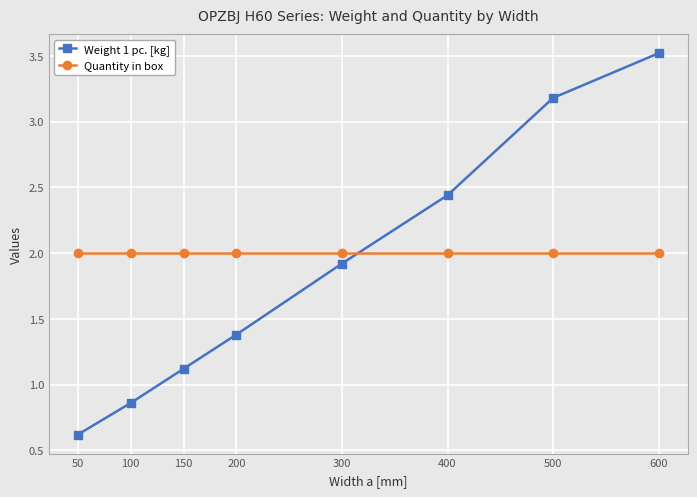

Is it true that Quantity in box equals 3.0 at 600?

False